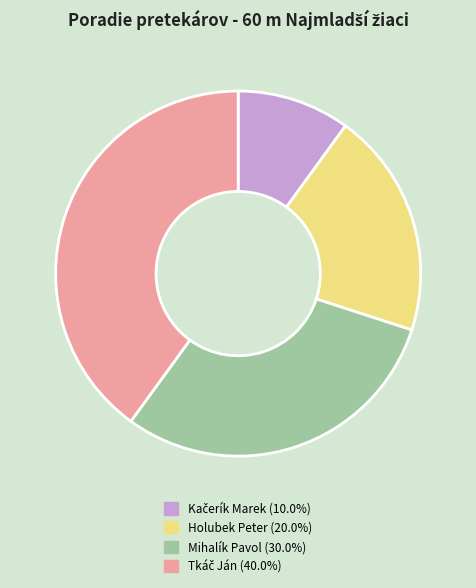

Is there any slice that represents more than half of the pie?

No